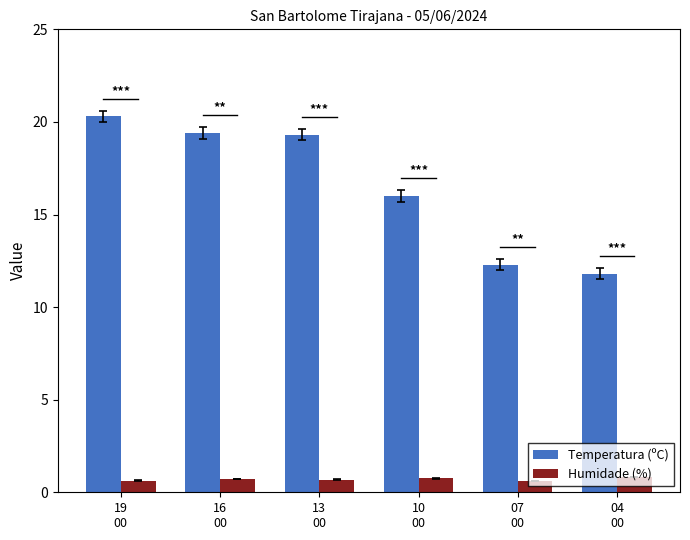

What is the difference between the maximum and minimum values in the Temperatura (ºC) series?

8.5